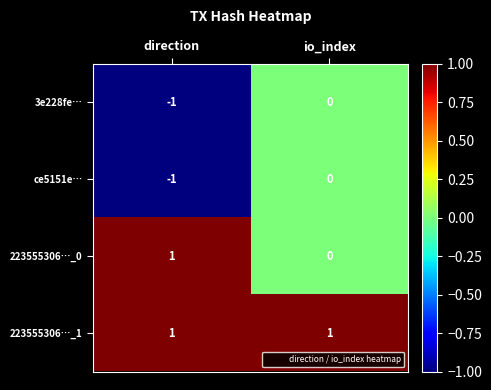

List the labels in order of 223555306…_0 value, smallest first.

io_index, direction